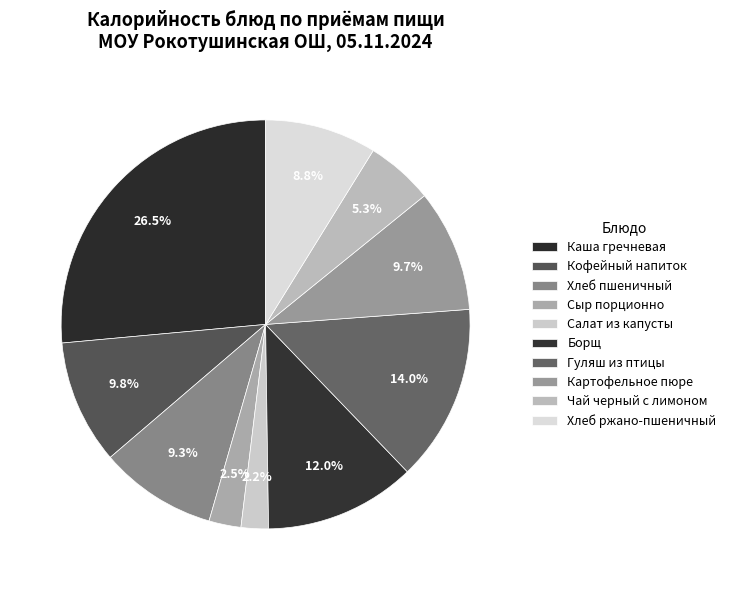

To the nearest percent, what is the difference between the largest and smallest slice percentages?

24%